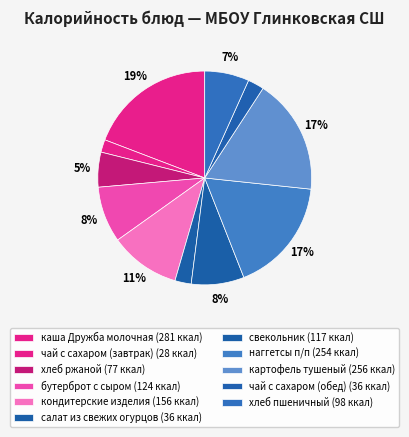

Which category has the smallest portion of the pie?

чай с сахаром (завтрак)